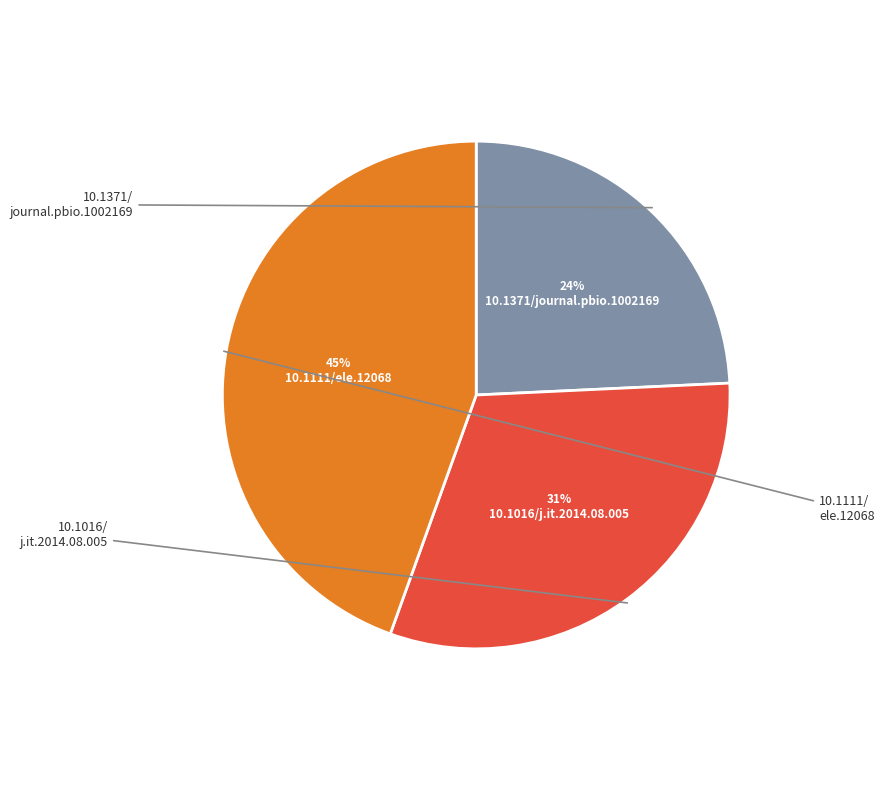

How many slices are in this pie chart?

3